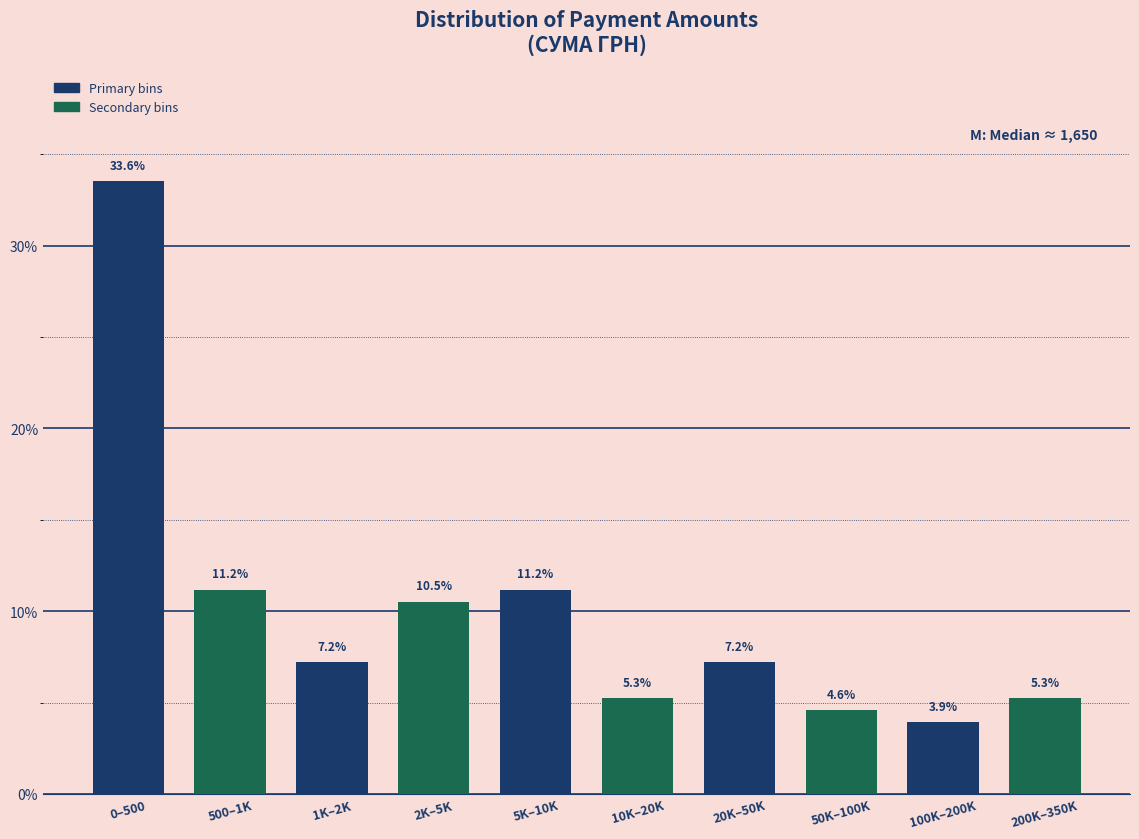

At which category is the sum across all series the highest?

0–500